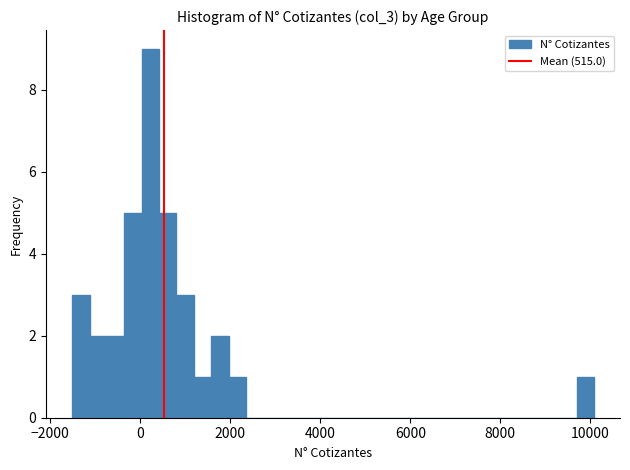

Read against the x-axis, roughly where is the centre of the tallest bar?

200